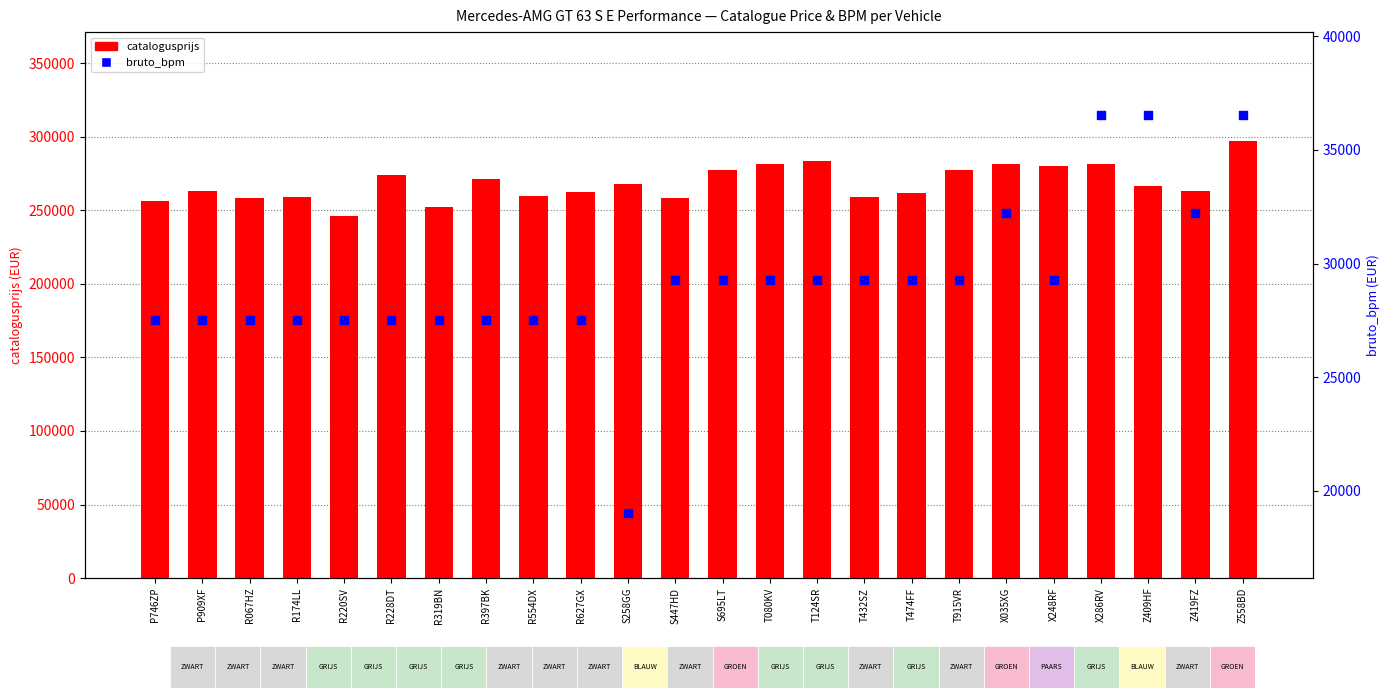

At which category is the sum across all series the highest?

Z558BD